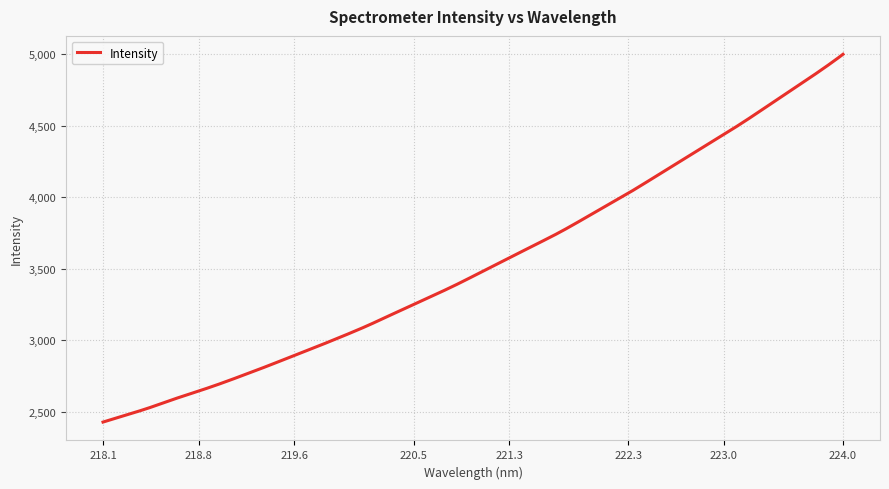

What is the difference between the maximum and minimum values?

2569.6